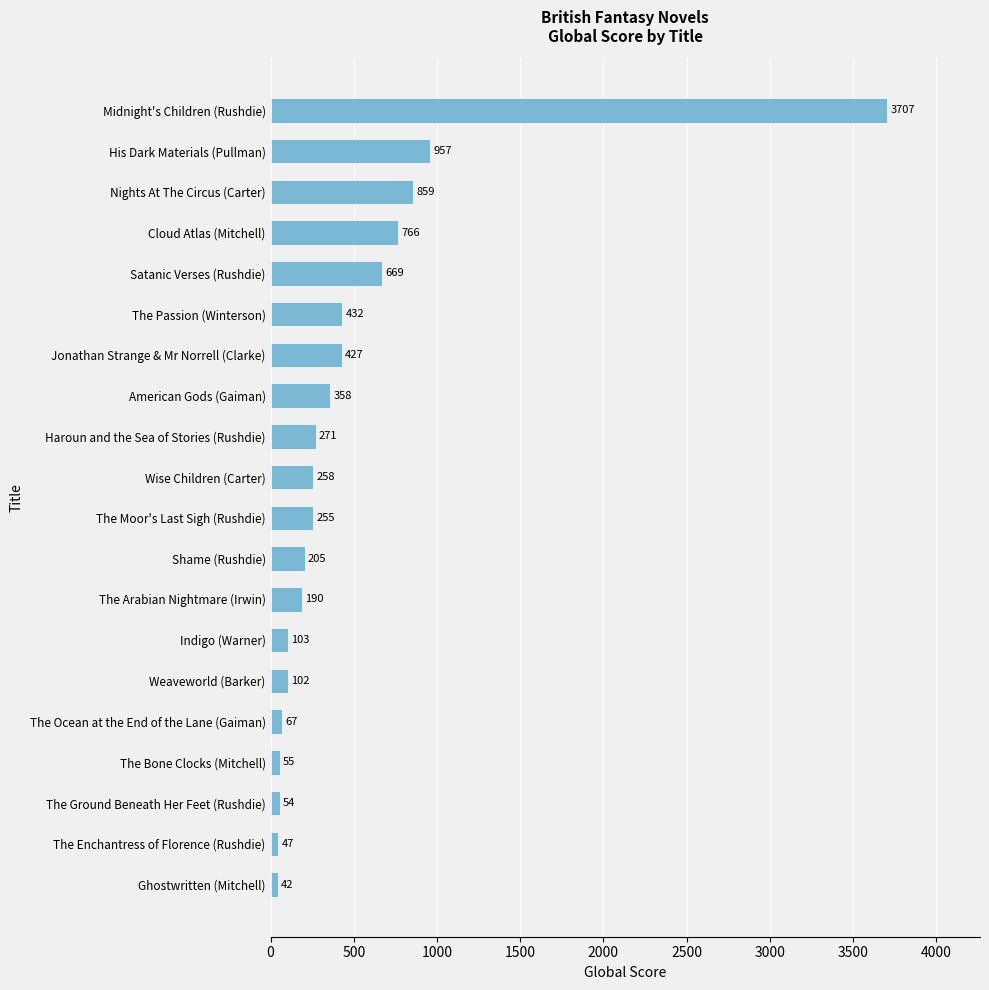

Which has a higher value, The Ground Beneath Her Feet (Rushdie) or The Enchantress of Florence (Rushdie)?

The Ground Beneath Her Feet (Rushdie)